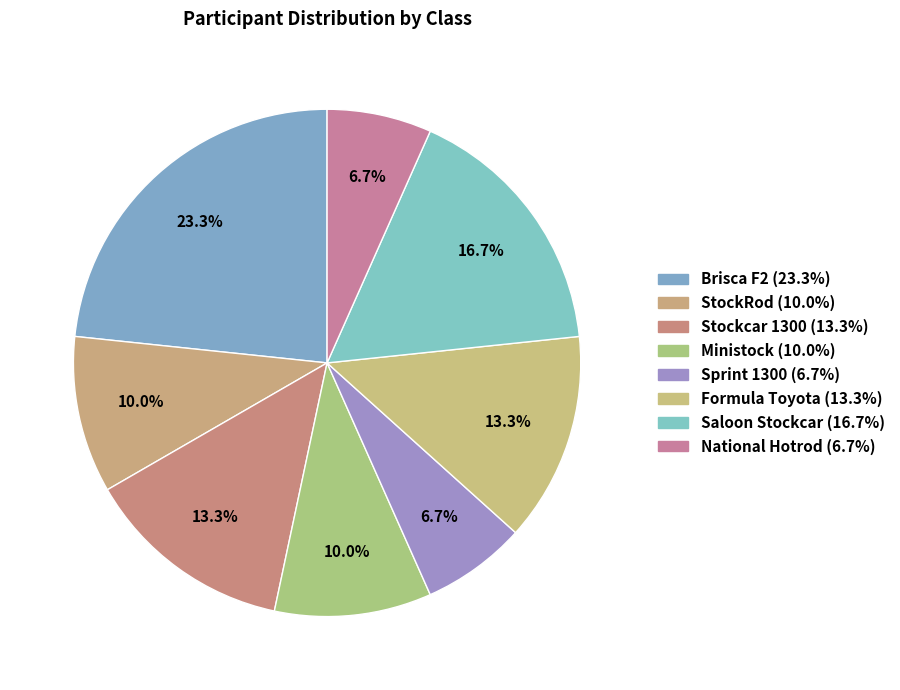

Which has a higher value, Brisca F2 or National Hotrod?

Brisca F2